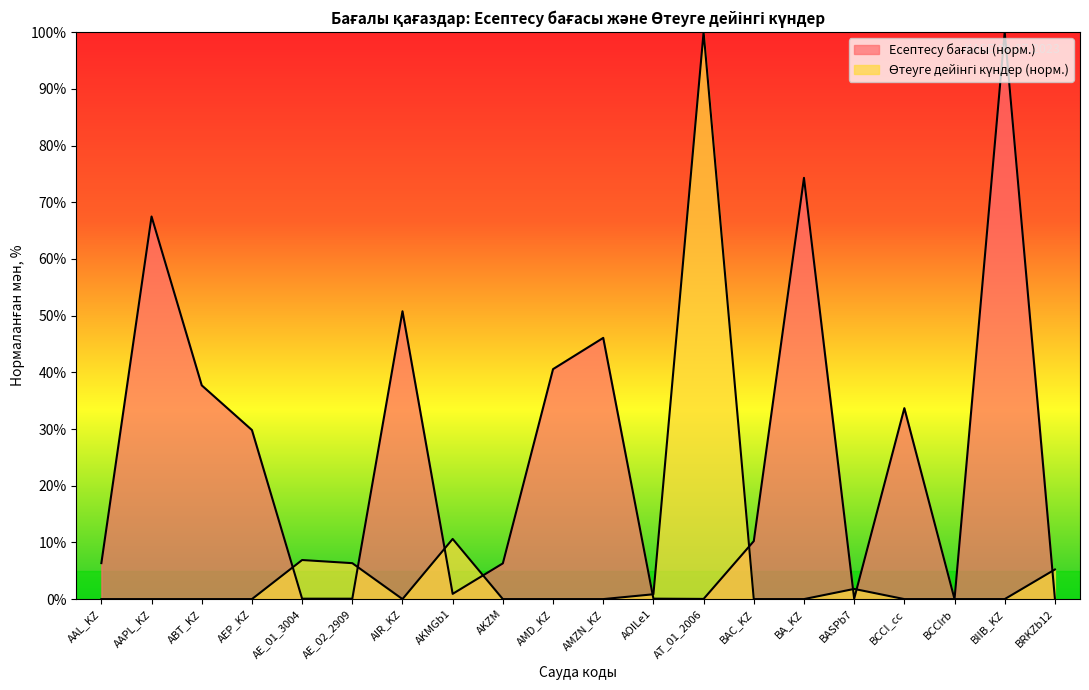

What is the label of the 1st point from the left?

AAL_KZ